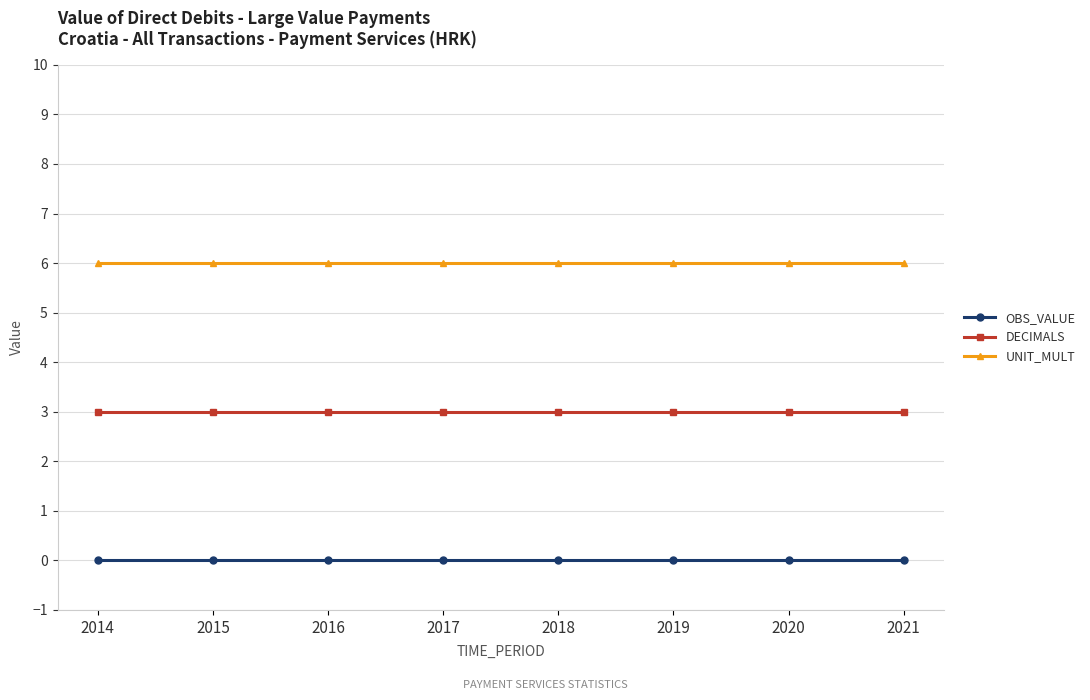

How many distinct data groups are displayed?

3